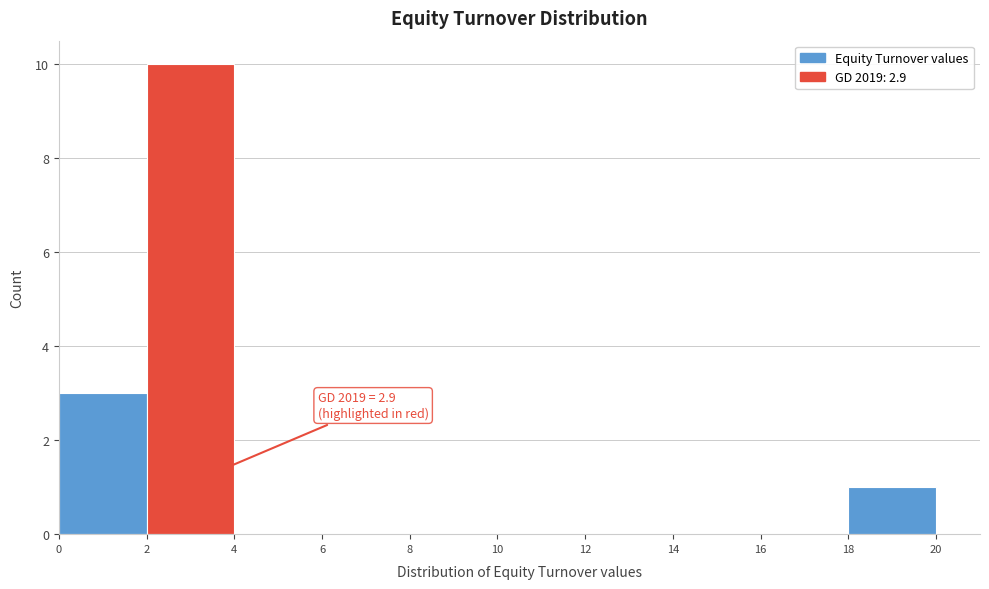

Over which range of the x-axis is the bar tallest?

2 to 4